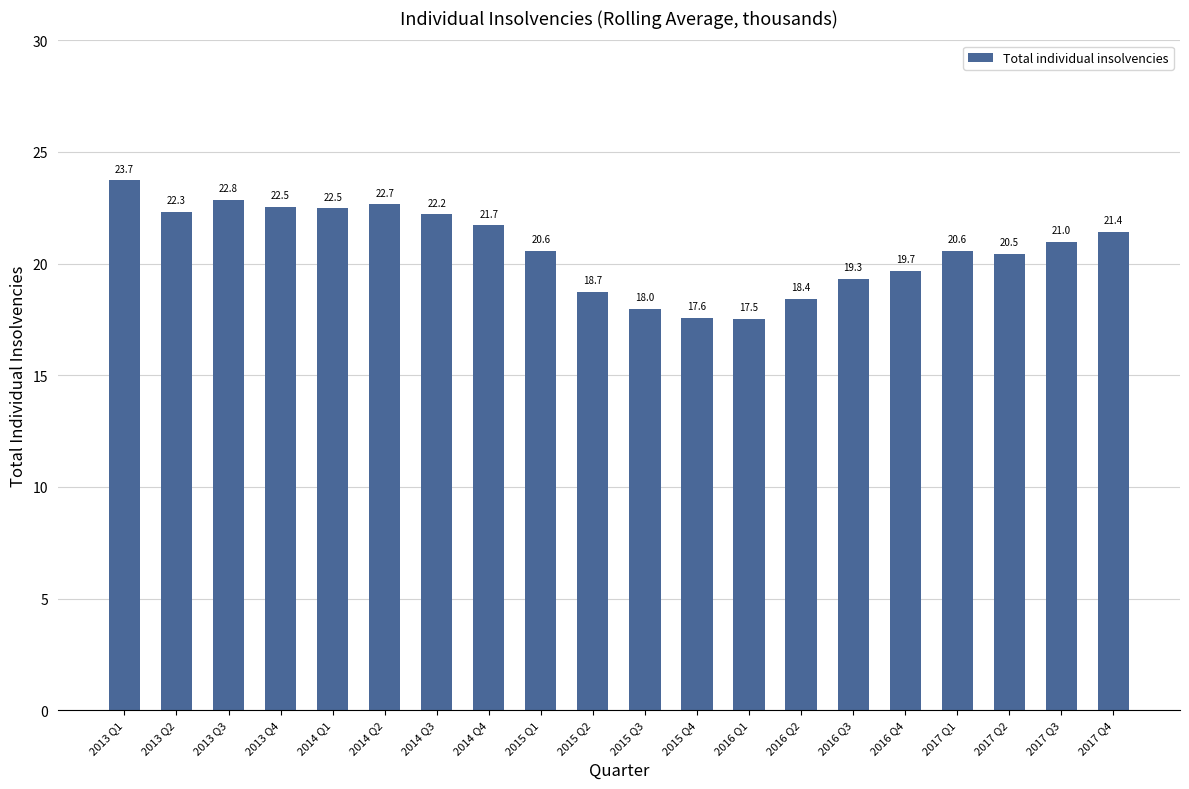

Which label corresponds to the smallest value in the chart?

2016 Q1